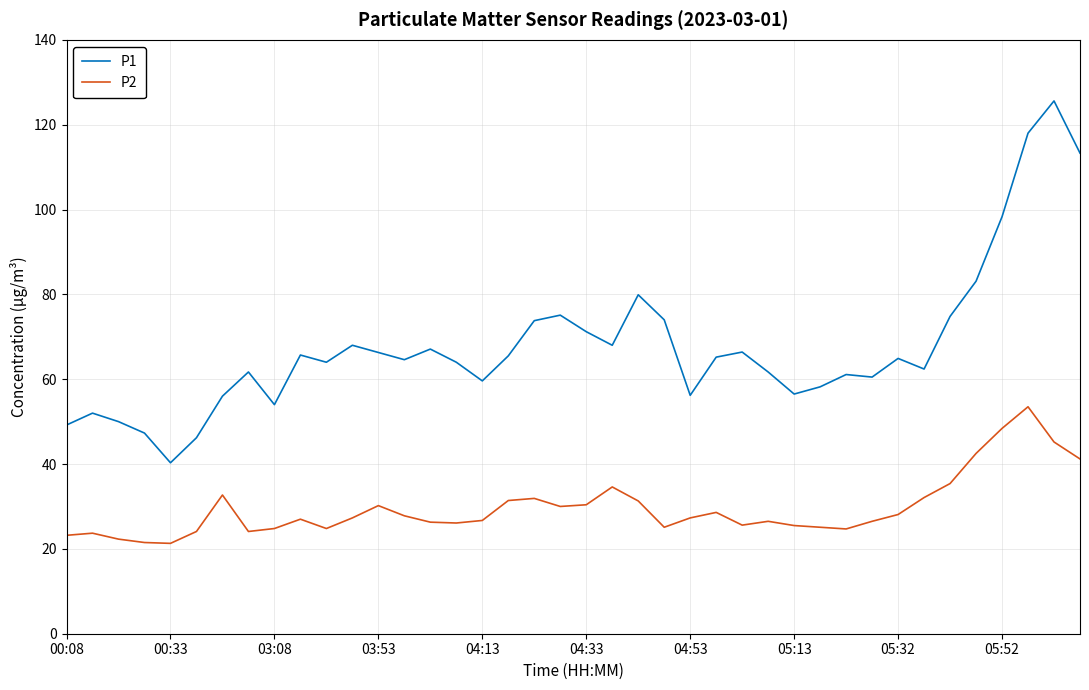

What is the highest value of the P1 series?

125.6